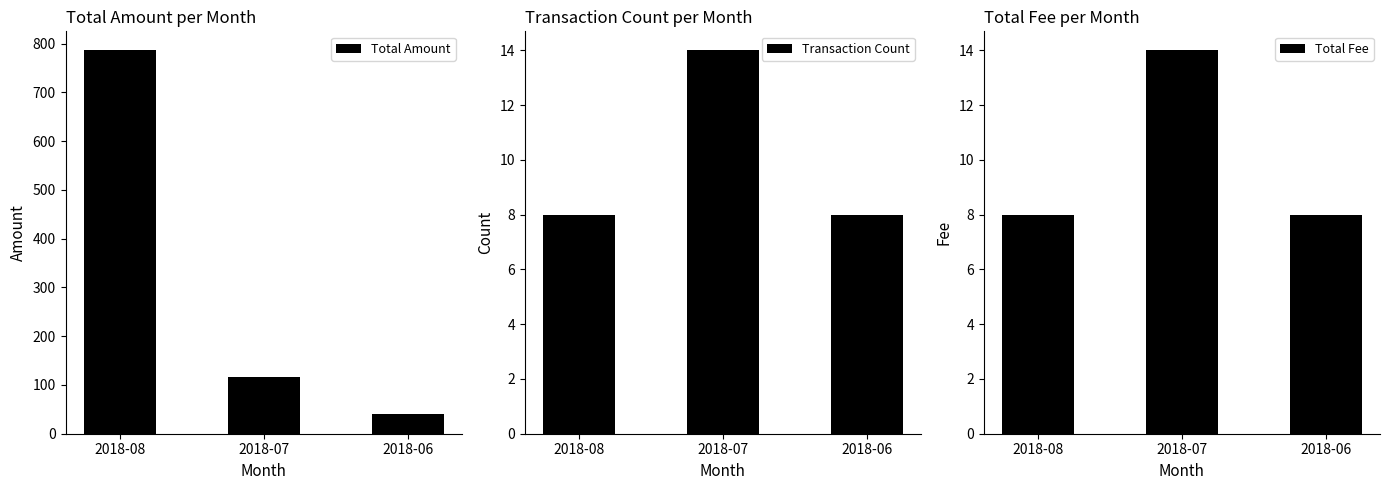

What is the difference between the maximum and minimum values in the Transaction Count series?

6